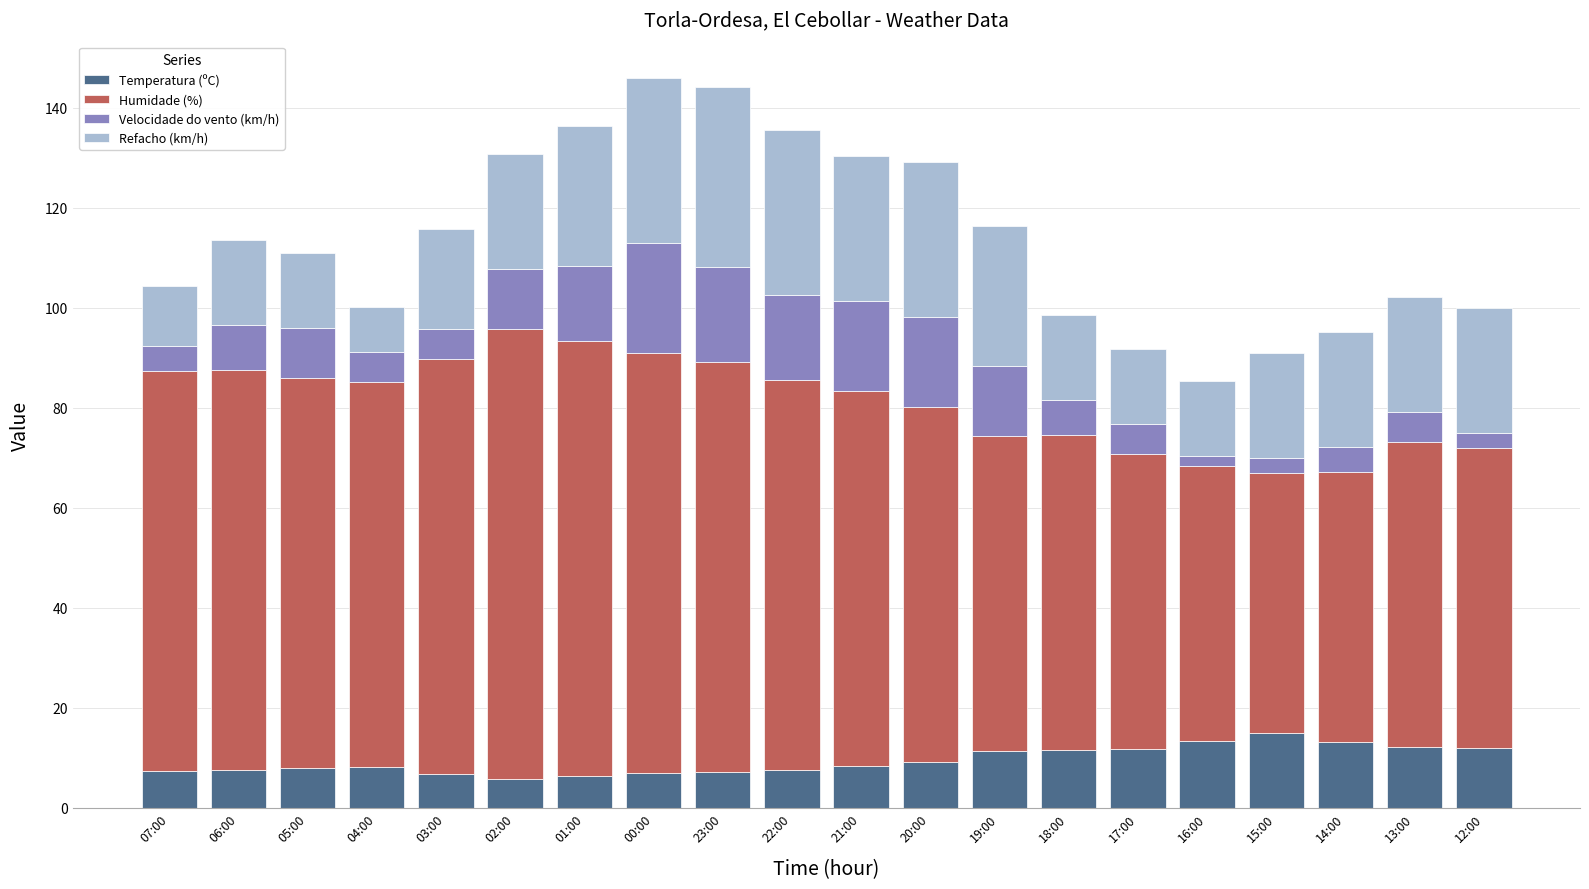

What is the total value across all series at 02:00?

130.7